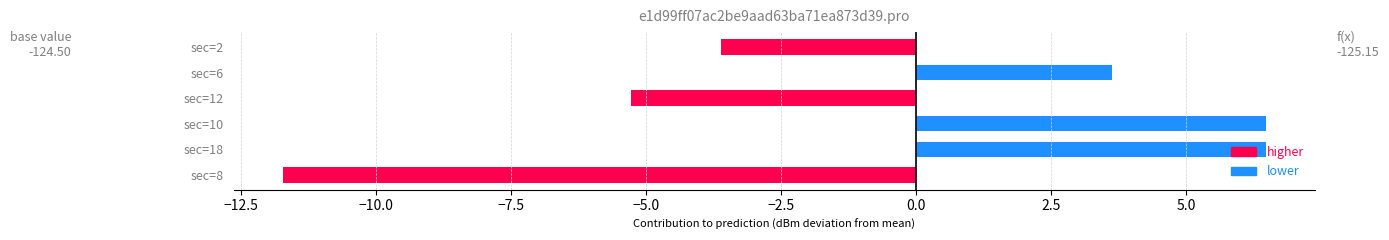

What is the sum of all values?

-4.1